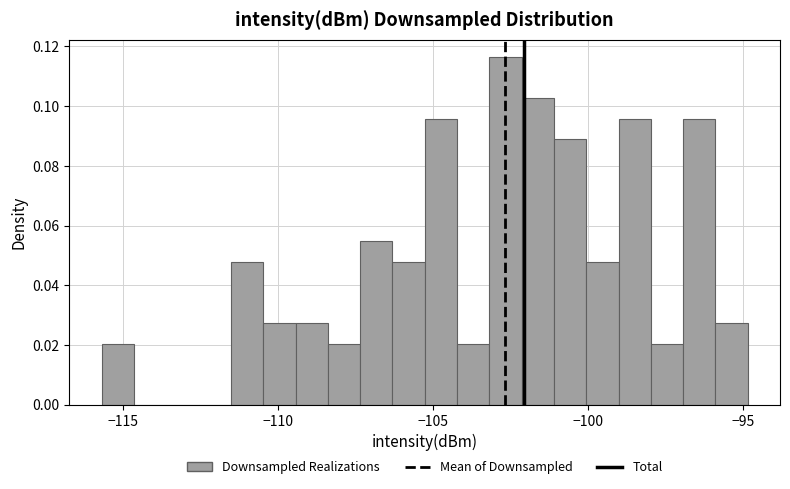

Read against the x-axis, roughly where is the centre of the tallest bar?

-102.5